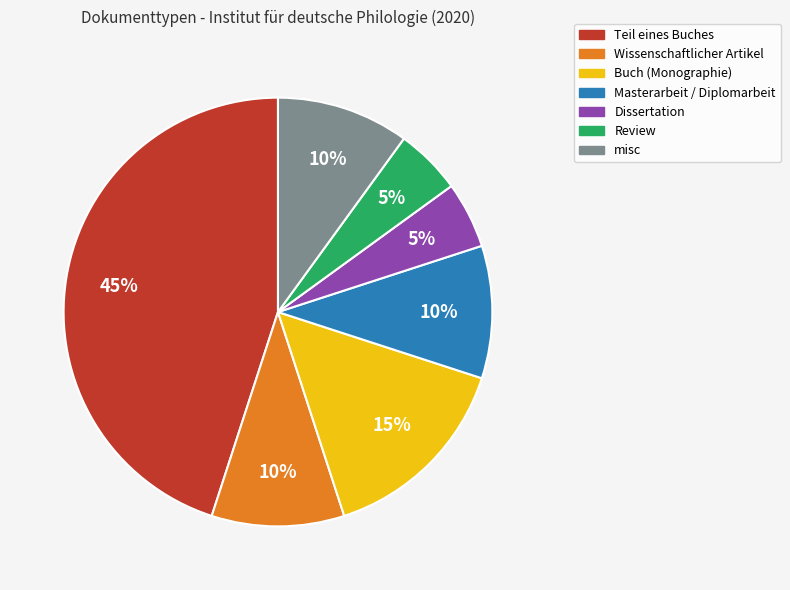

True or false: Dissertation accounts for 5% of the total.

True